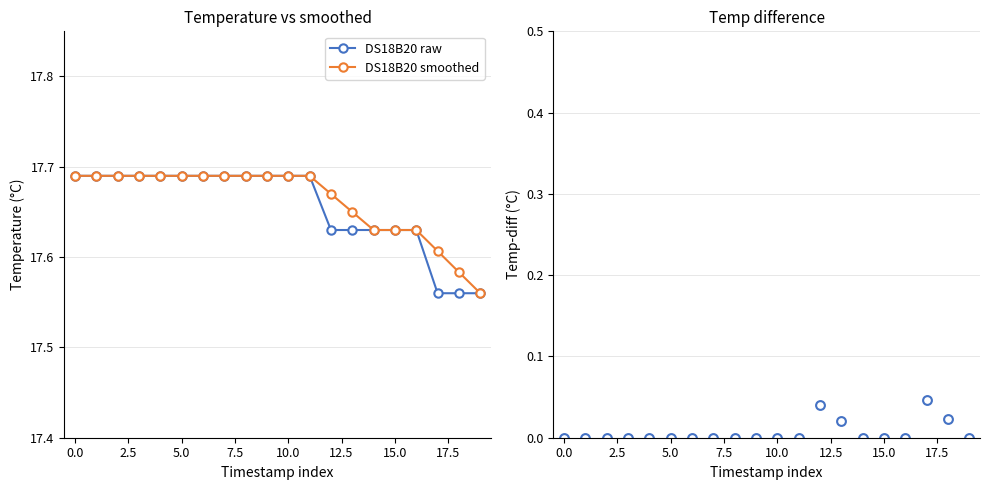

How many DS18B20 raw values are between 17 and 18?

20